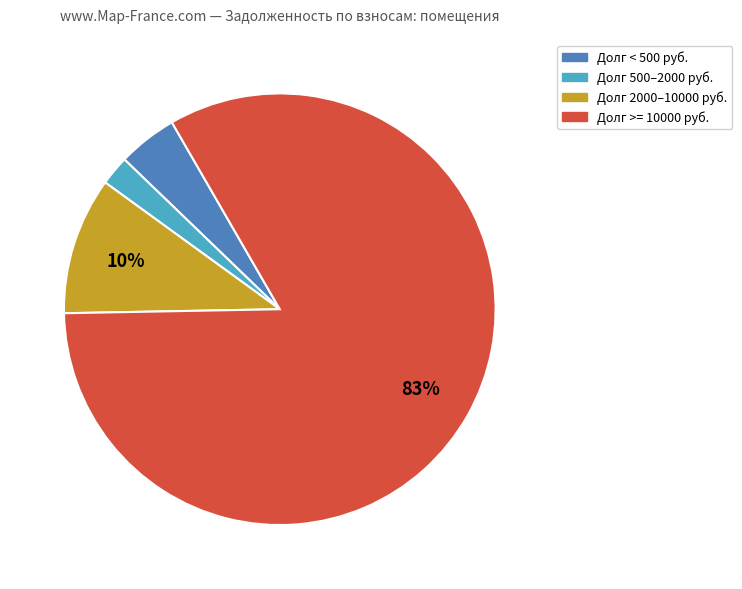

To the nearest percent, what is the average slice percentage?

25%